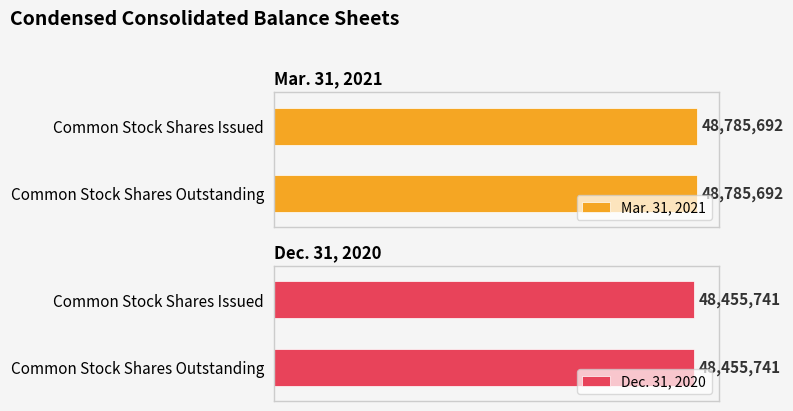

List the series in order of their peak value, lowest first.

Dec. 31, 2020, Mar. 31, 2021